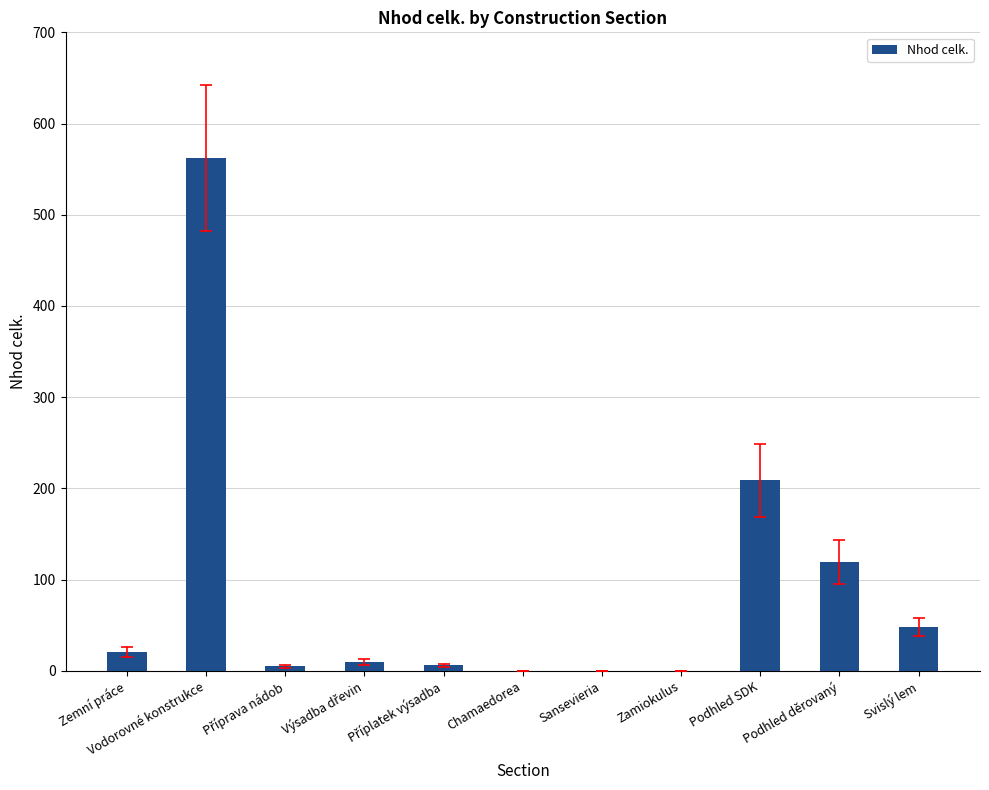

What is the maximum value shown in the chart?

562.6